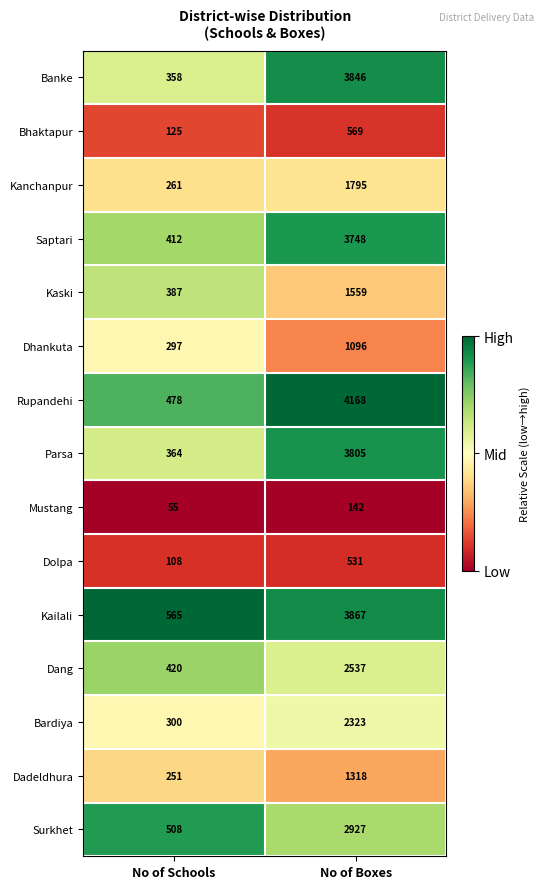

What is the approximate value of Bardiya at No of Schools, to the nearest 100?

300